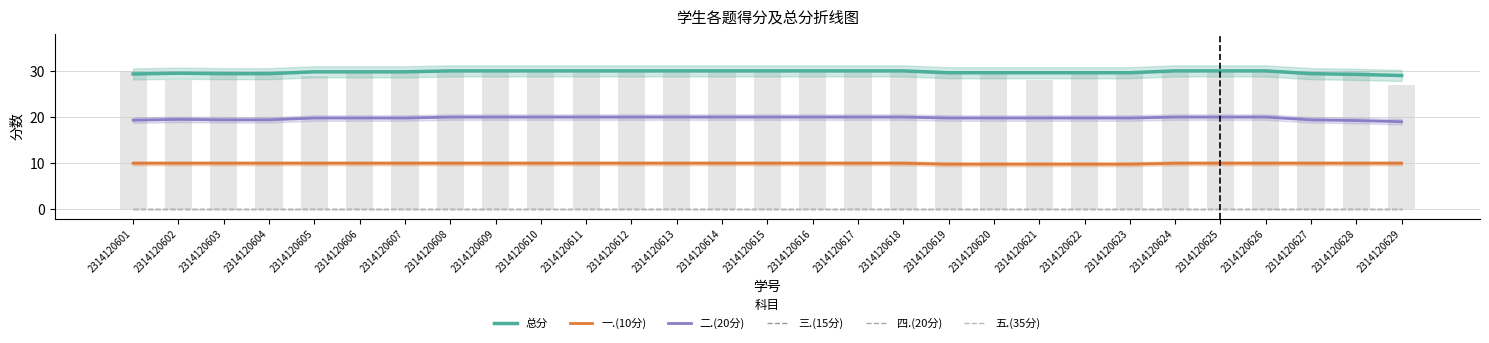

Between 2314120609 and 2314120605, which is larger?

2314120609